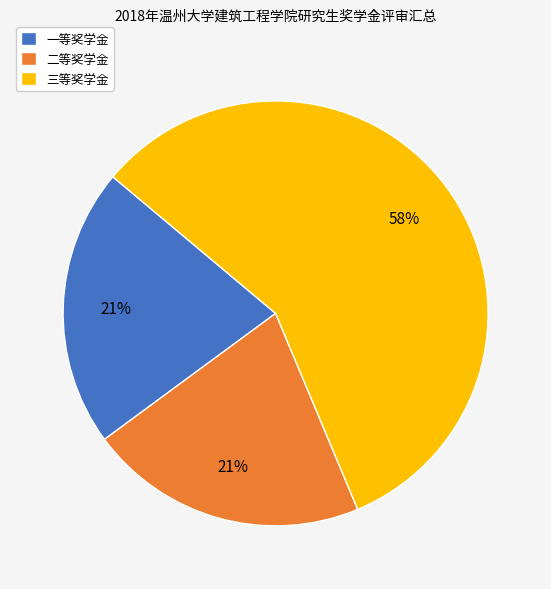

Which category has the biggest portion of the pie?

三等奖学金